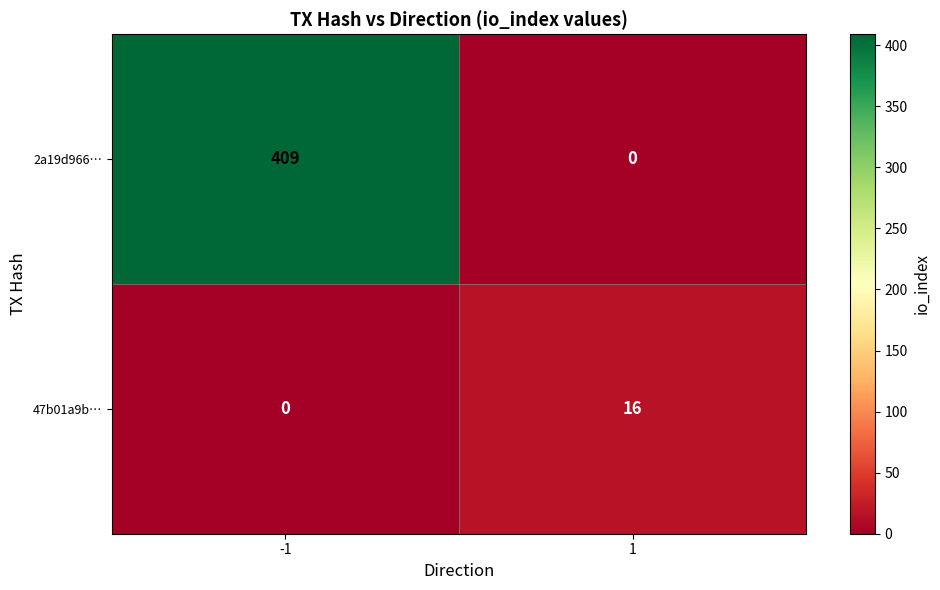

Which series has the widest spread of values?

2a19d966…